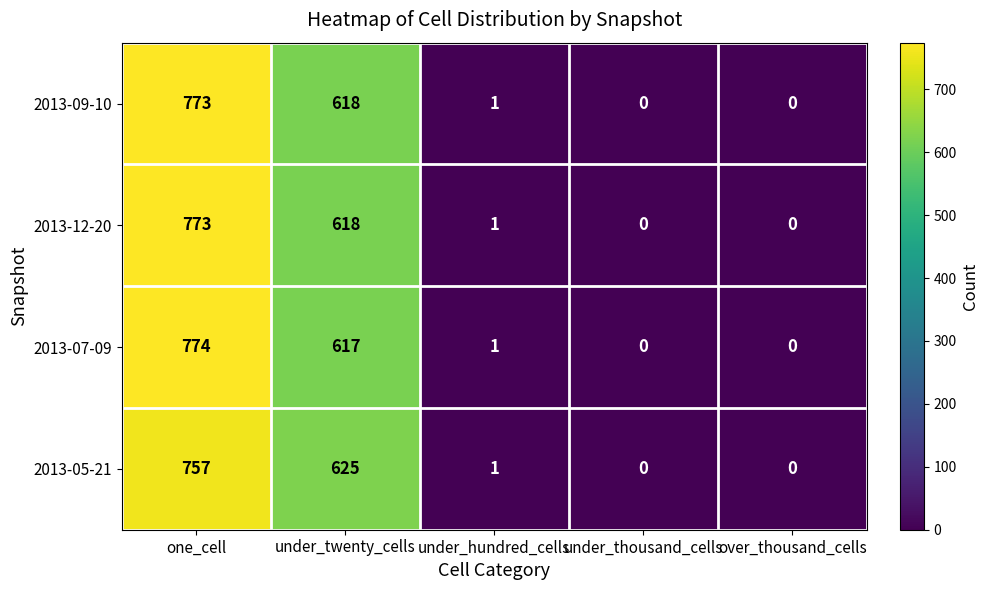

Count the number of data series in this chart.

4